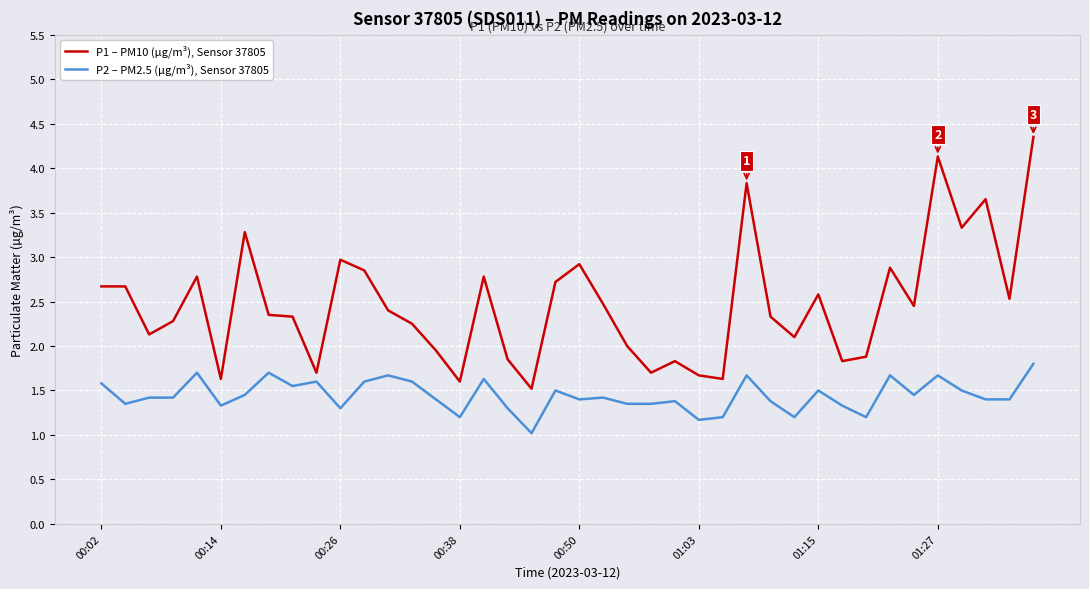

Which series has the largest range (max minus min)?

P1 – PM10 (µg/m³), Sensor 37805